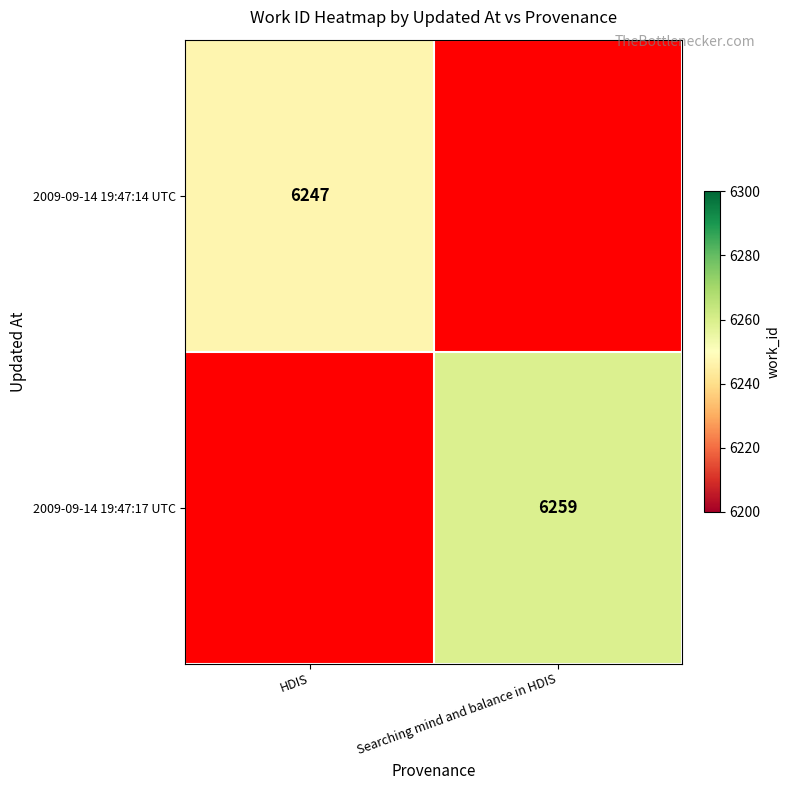

The 2009-09-14 19:47:14 UTC series shows 9389 at HDIS. True or false?

False